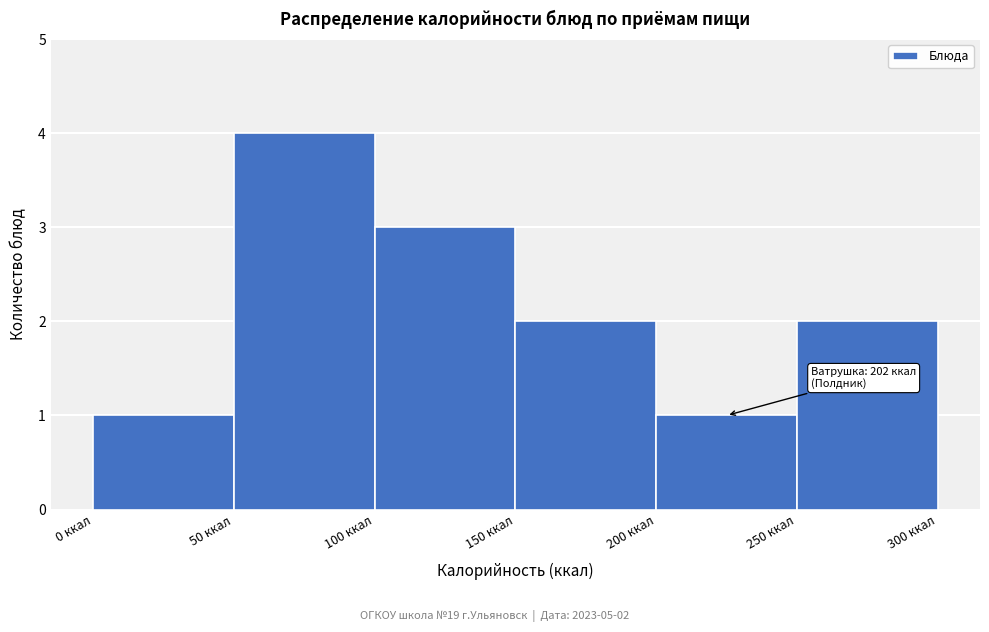

Over which range of the x-axis is the bar tallest?

50 to 100